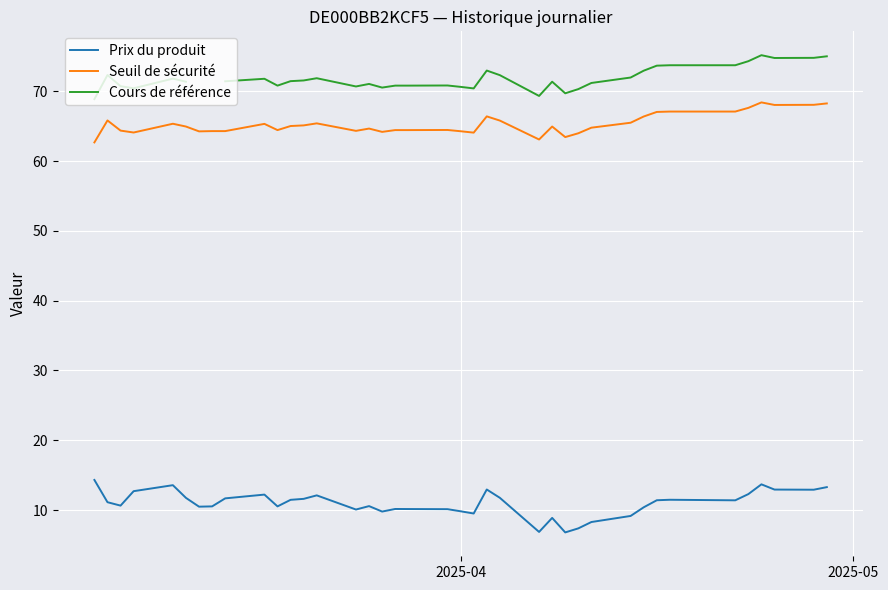

How many values in the Seuil de sécurité series exceed 64?

35